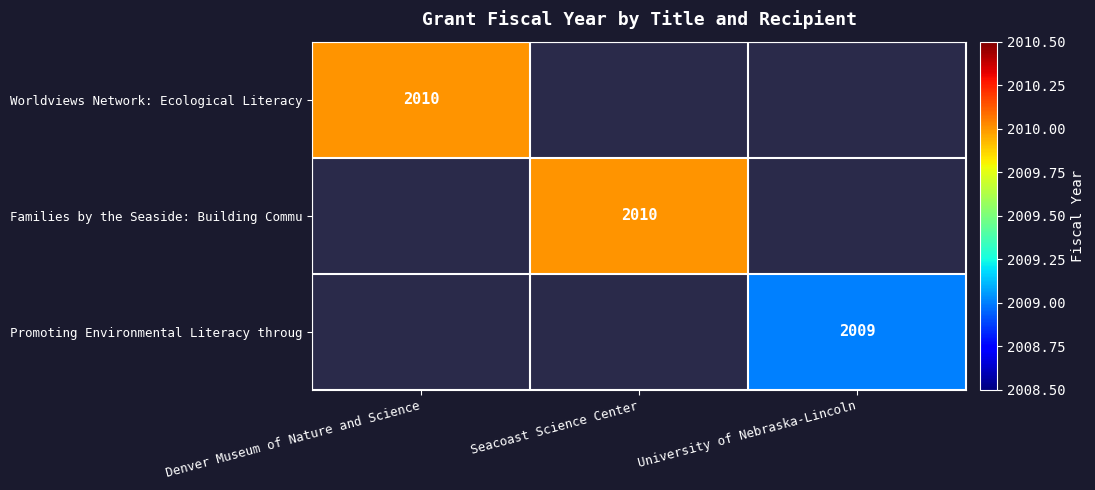

True or false: Families by the Seaside: Building Commu has a value of 2010 at Seacoast Science Center.

True